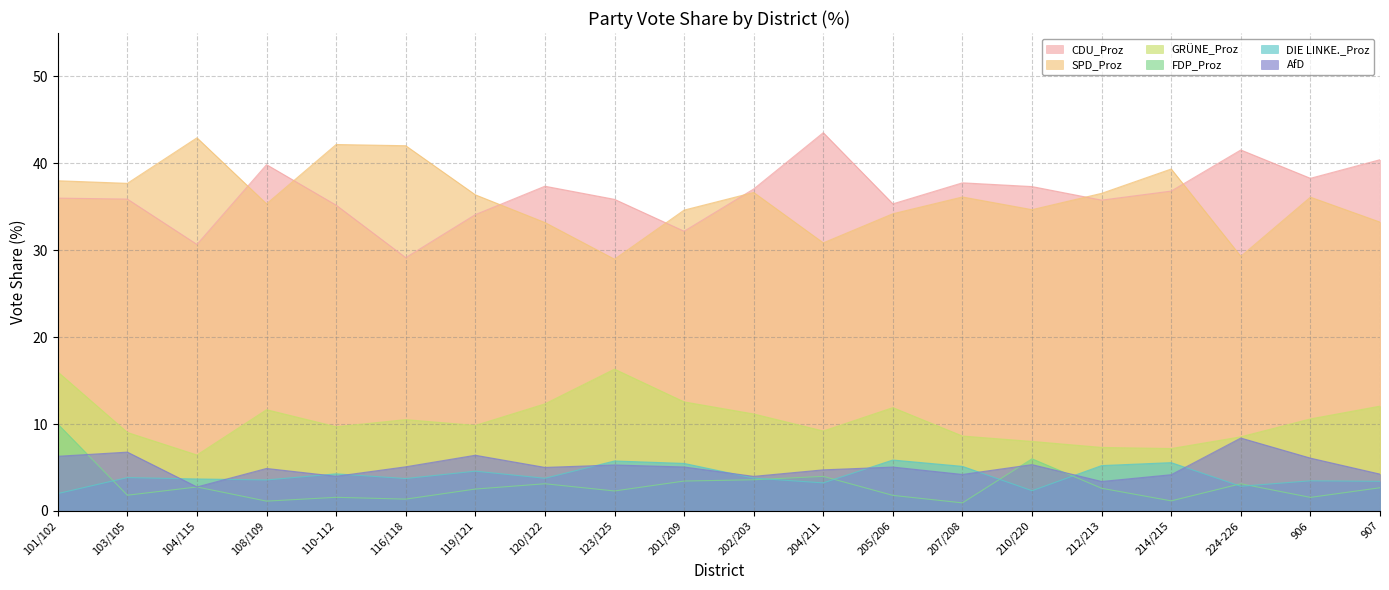

Rank the series by their maximum value, from lowest to highest.

DIE LINKE._Proz, AfD, FDP_Proz, GRÜNE_Proz, SPD_Proz, CDU_Proz